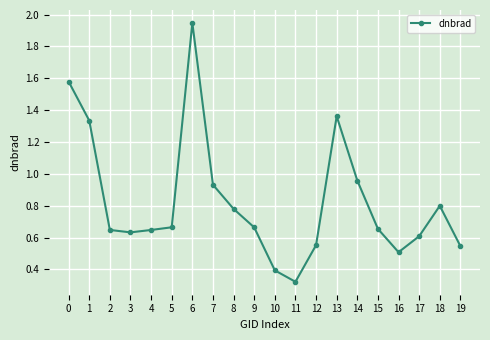

What is the change in value from 1 to 6?

+0.6